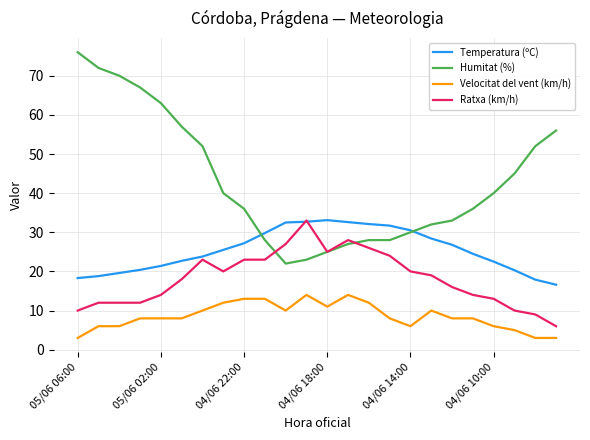

Which series has the largest total across all categories?

Humitat (%)